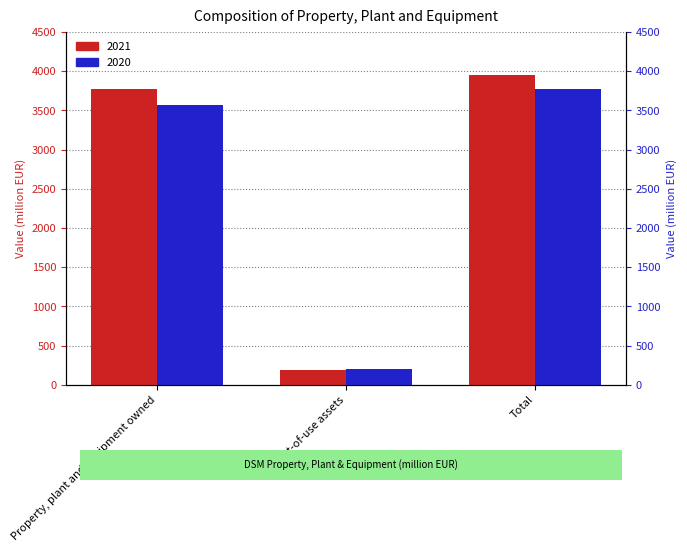

What is the difference between the maximum and minimum values in the 2021 series?

3769